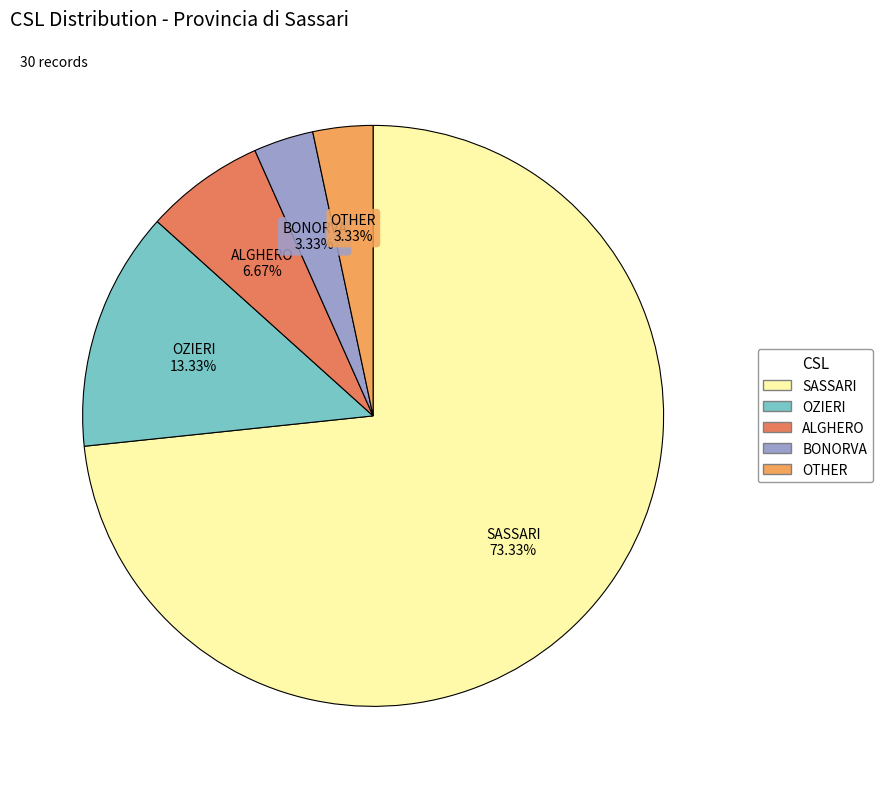

Is OZIERI the majority of the pie?

No